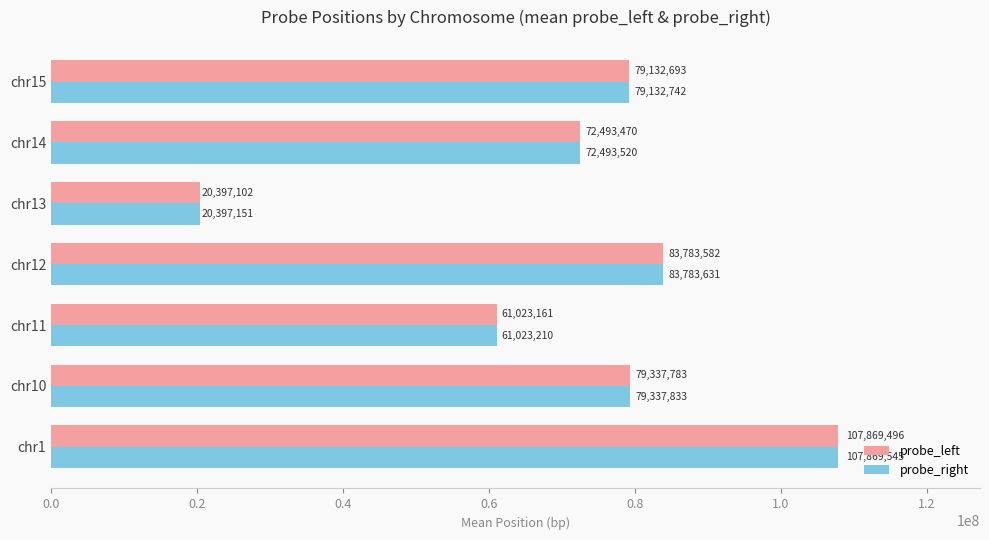

How many series are shown in this chart?

2